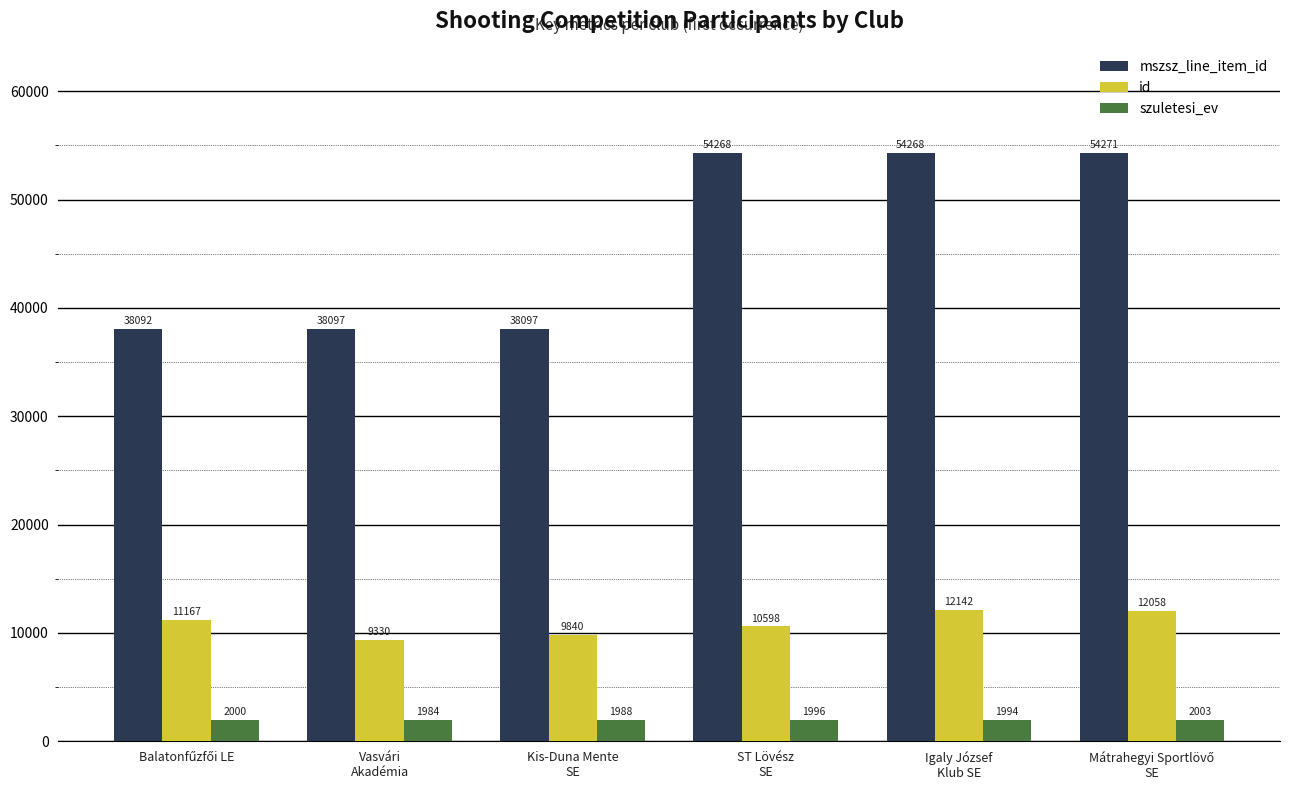

Are the bars grouped side by side (vs. stacked)?

Yes